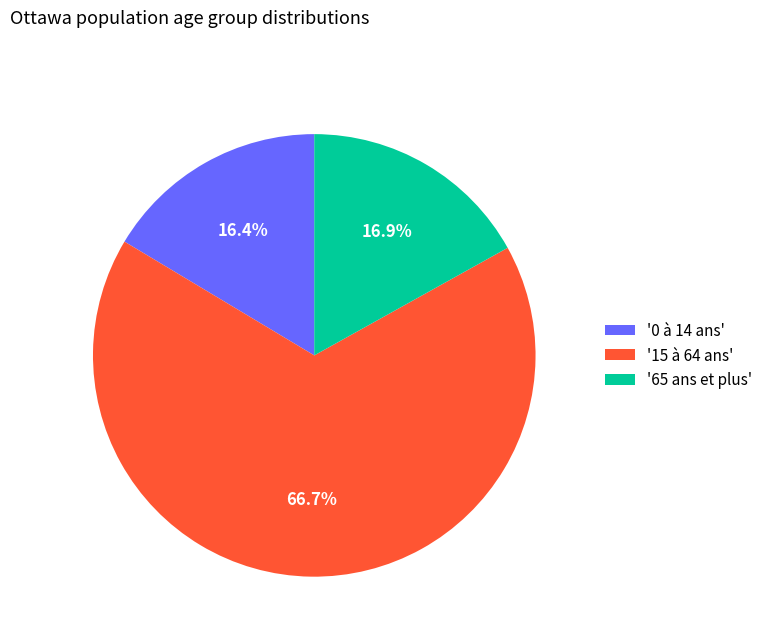

Does '15 à 64 ans' represent more than half of the total?

Yes